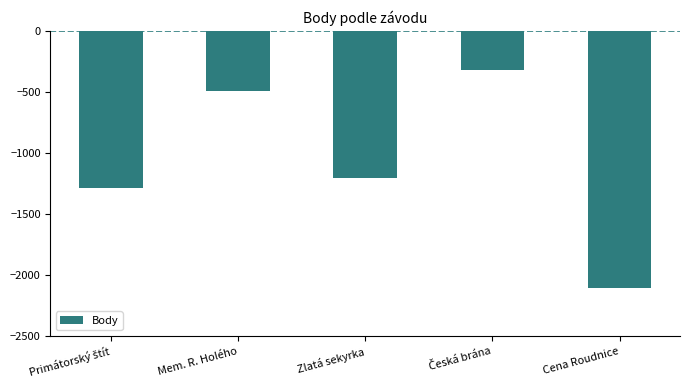

True or false: the data shows -3295 at Cena Roudnice.

False